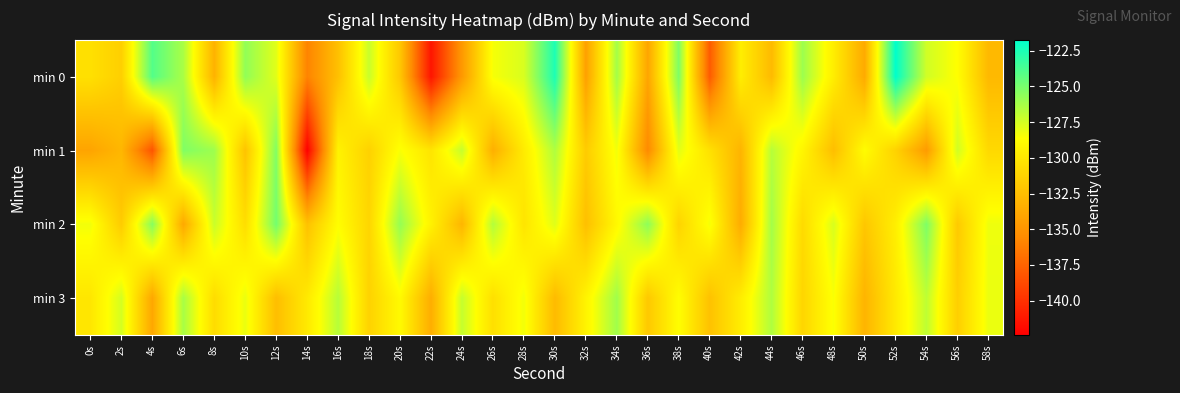

At which category is the sum across all series the highest?

30s